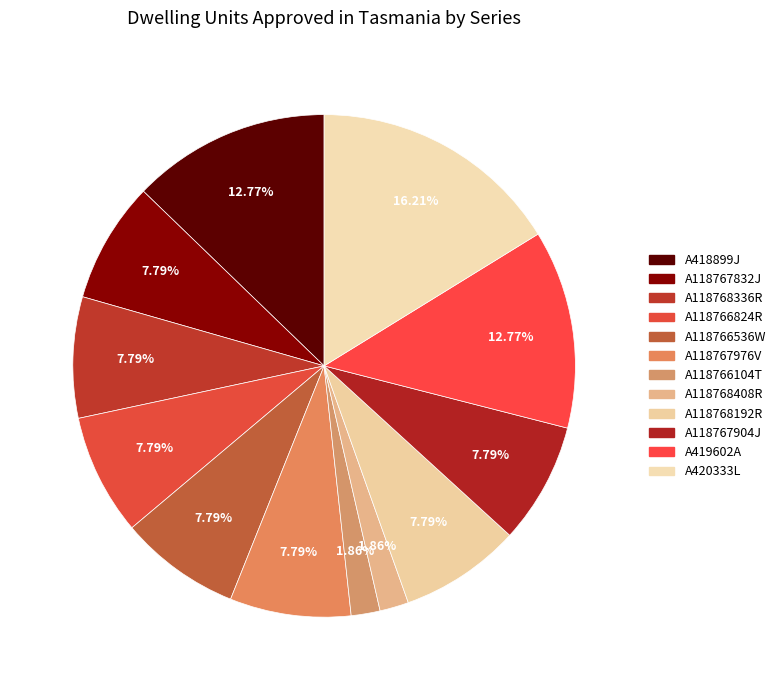

What is the ratio of the value at A118767976V to the value at A118768192R?

1.0